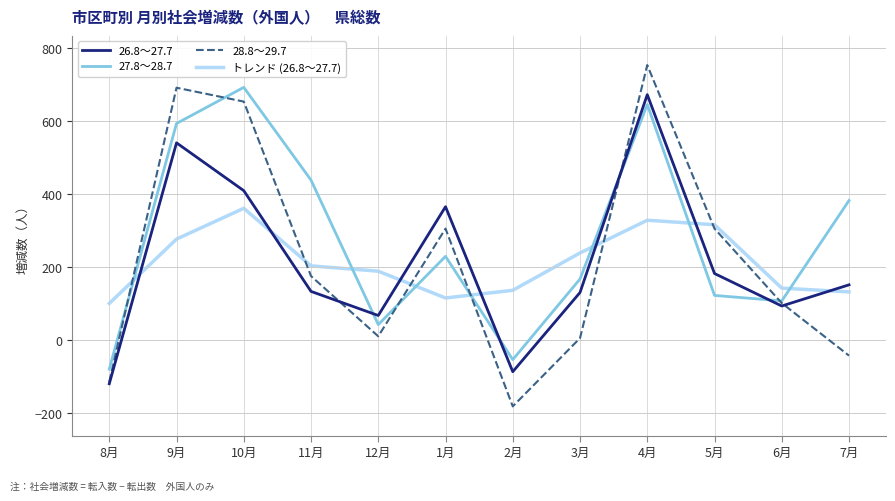

How many intersections are there between 28.8～29.7 and 27.8～28.7?

6